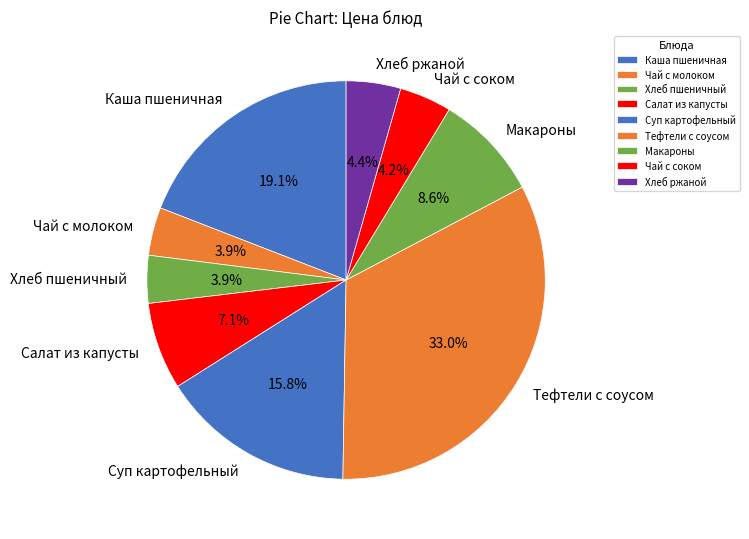

Which has a higher value, Каша пшеничная or Салат из капусты?

Каша пшеничная